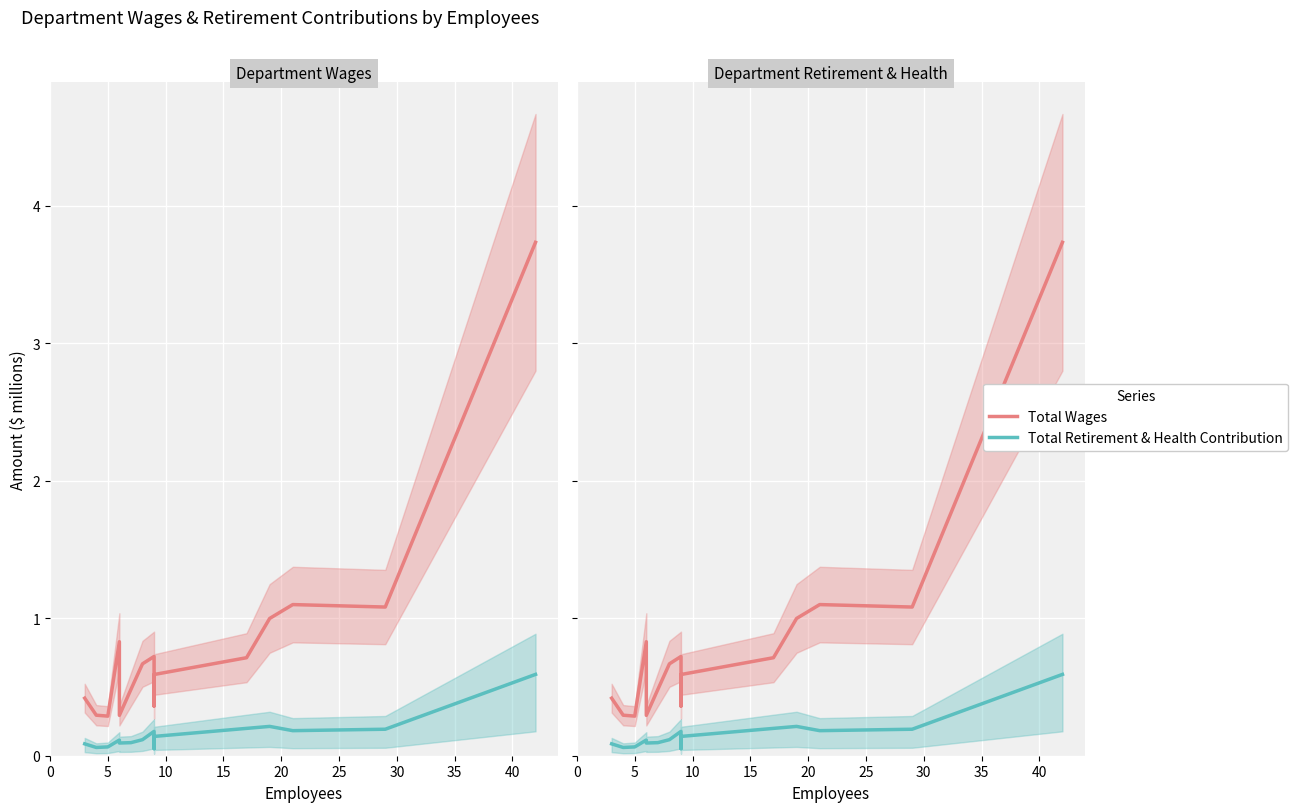

What is the difference between the maximum and minimum values in the Total Retirement & Health Contribution series?

0.5